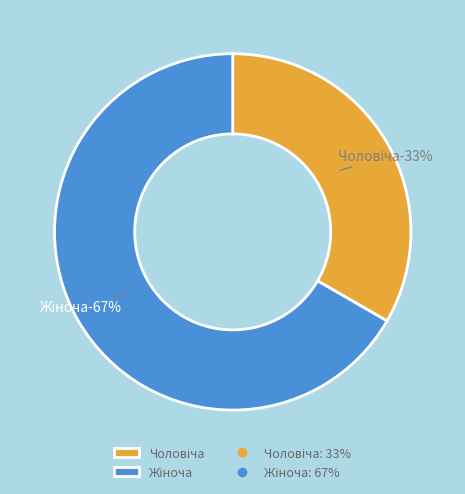

Rank the categories by value from highest to lowest.

Жіноча, Чоловіча